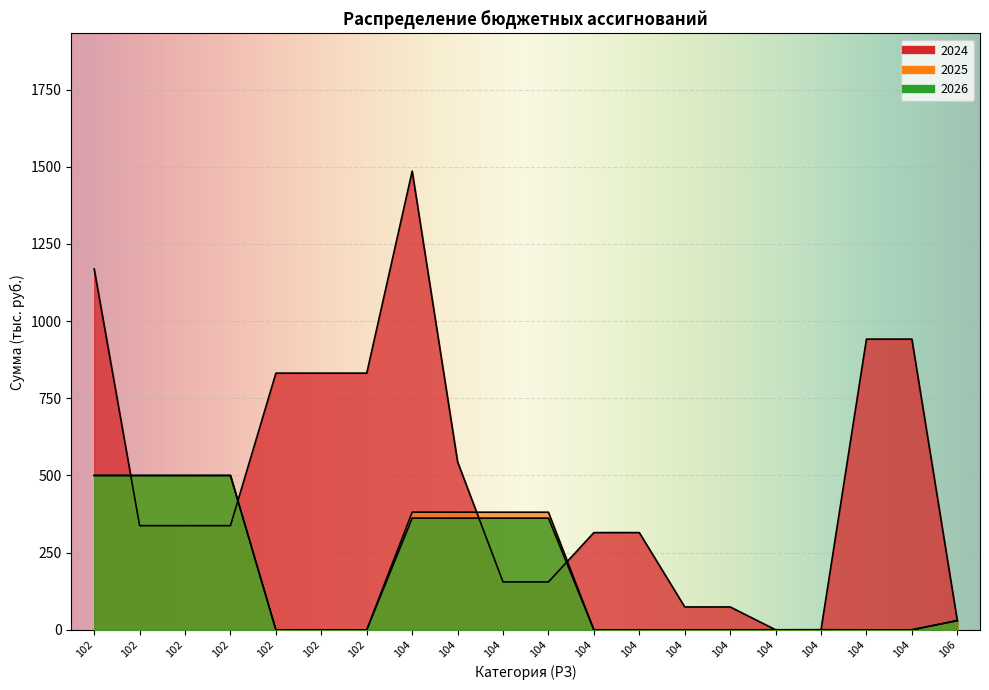

True or false: 2026 and 2024 intersect in this chart.

True